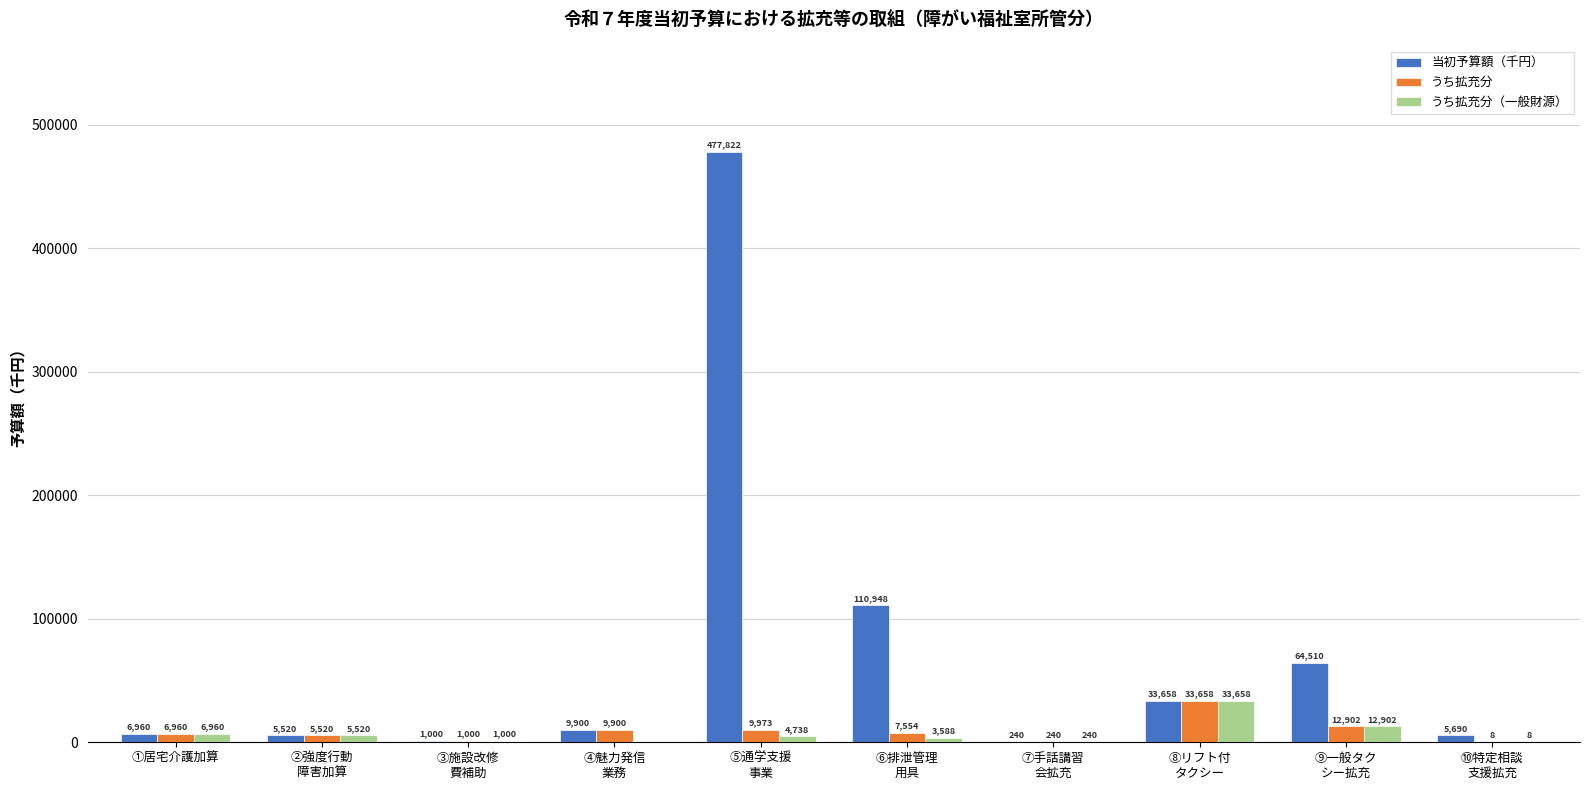

Reading right to left, list all the values displayed in this chart.

当初予算額（千円）: 5690	64510	33658	240	110948	477822	9900	1000	5520	6960
うち拡充分: 8	12902	33658	240	7554	9973	9900	1000	5520	6960
うち拡充分（一般財源）: 8	12902	33658	240	3588	4738	0	1000	5520	6960